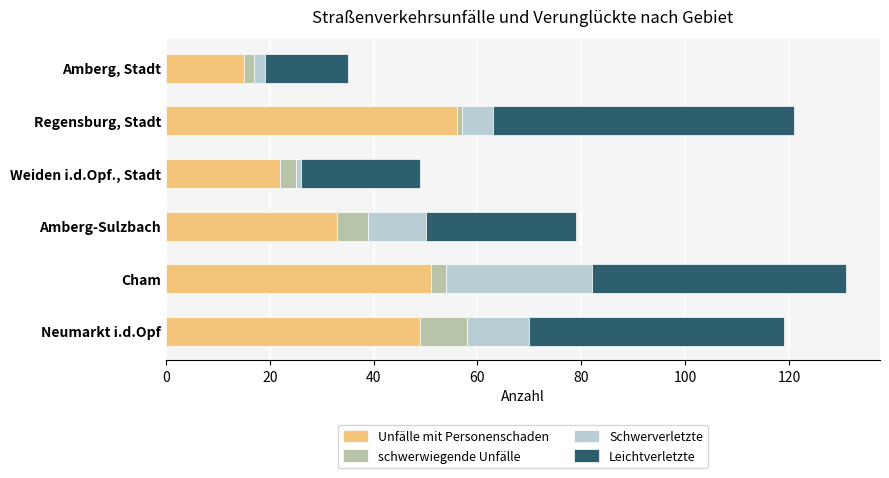

Rank the categories by Unfälle mit Personenschaden value from lowest to highest.

Amberg, Stadt, Weiden i.d.Opf., Stadt, Amberg-Sulzbach, Neumarkt i.d.Opf, Cham, Regensburg, Stadt